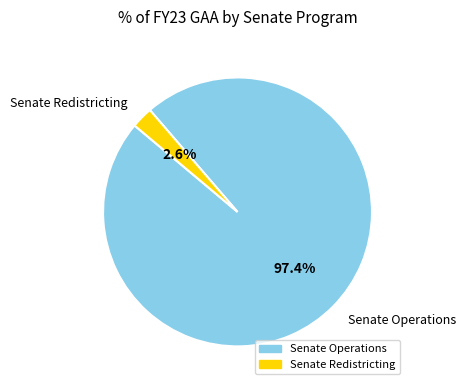

Which category accounts for the majority?

Senate Operations